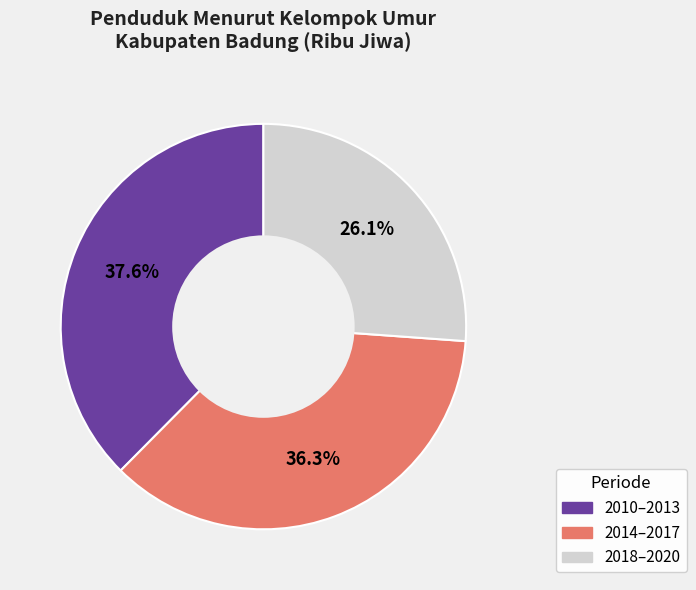

Do 2010–2013 and 2018–2020 together represent more than half of the pie?

Yes